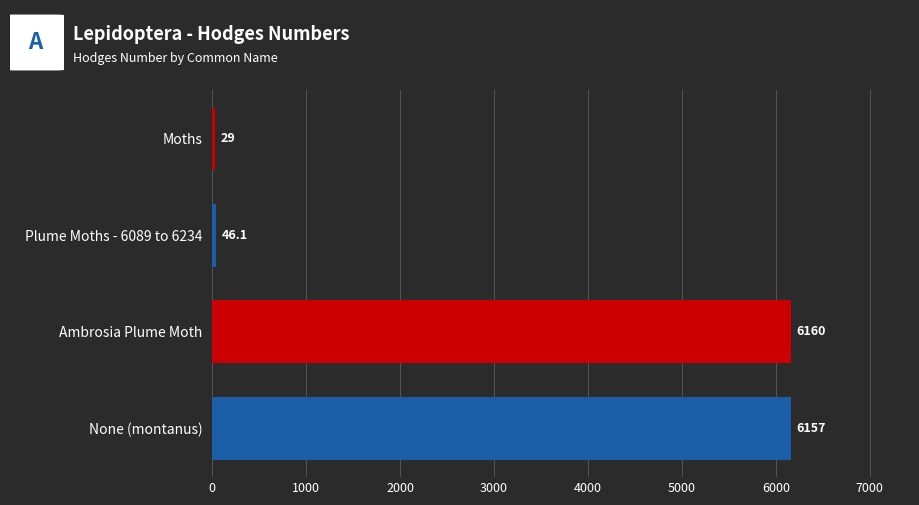

What is the maximum value shown in the chart?

6160.0